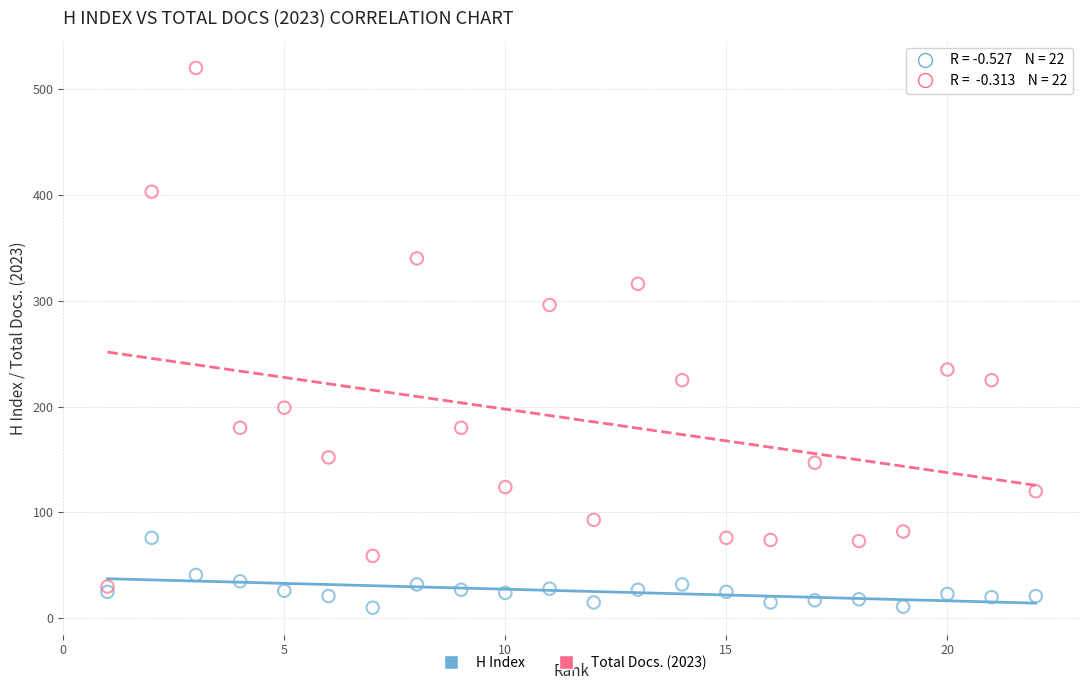

What are all the series names shown in the legend?

H Index, Total Docs. (2023)